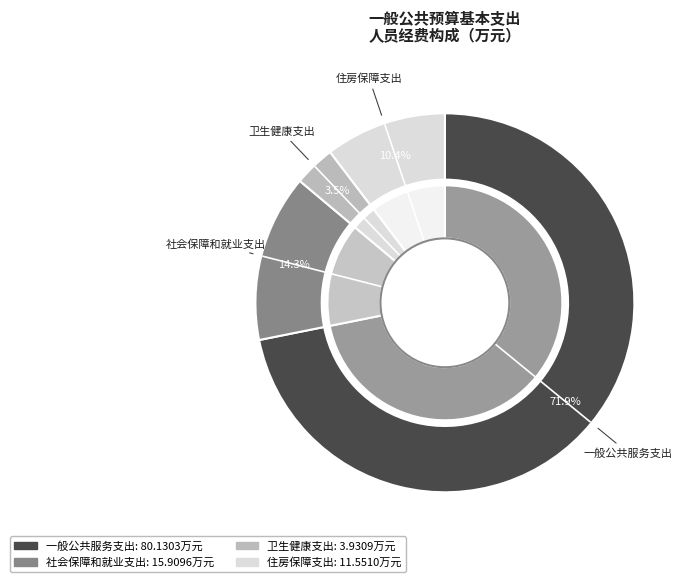

To the nearest percent, what portion does 住房保障支出 represent?

10%